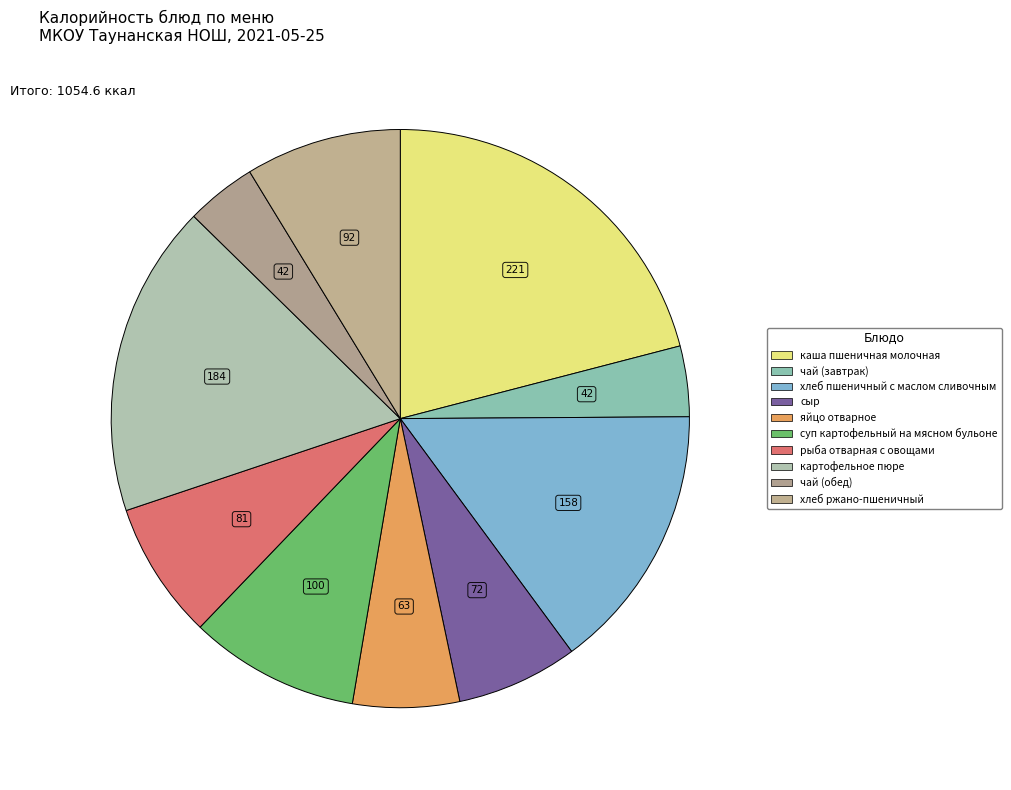

To the nearest percent, what portion does чай (обед) represent?

4%